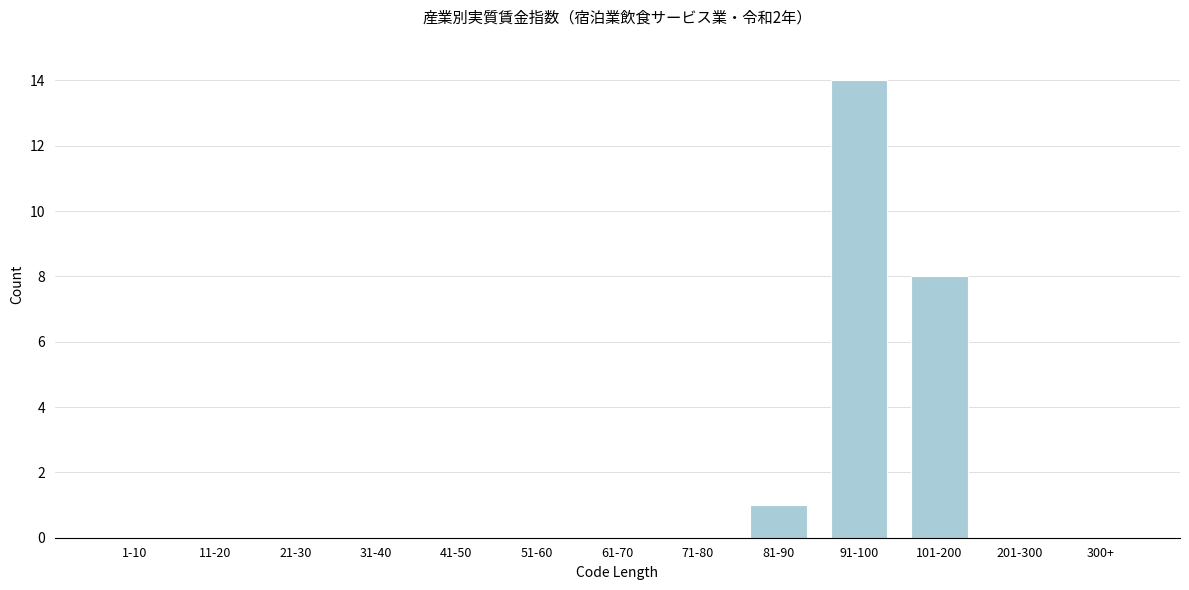

Reading left to right, what are all the values shown in this chart?

1-10=0	11-20=0	21-30=0	31-40=0	41-50=0	51-60=0	61-70=0	71-80=0	81-90=1	91-100=14	101-200=8	201-300=0	300+=0